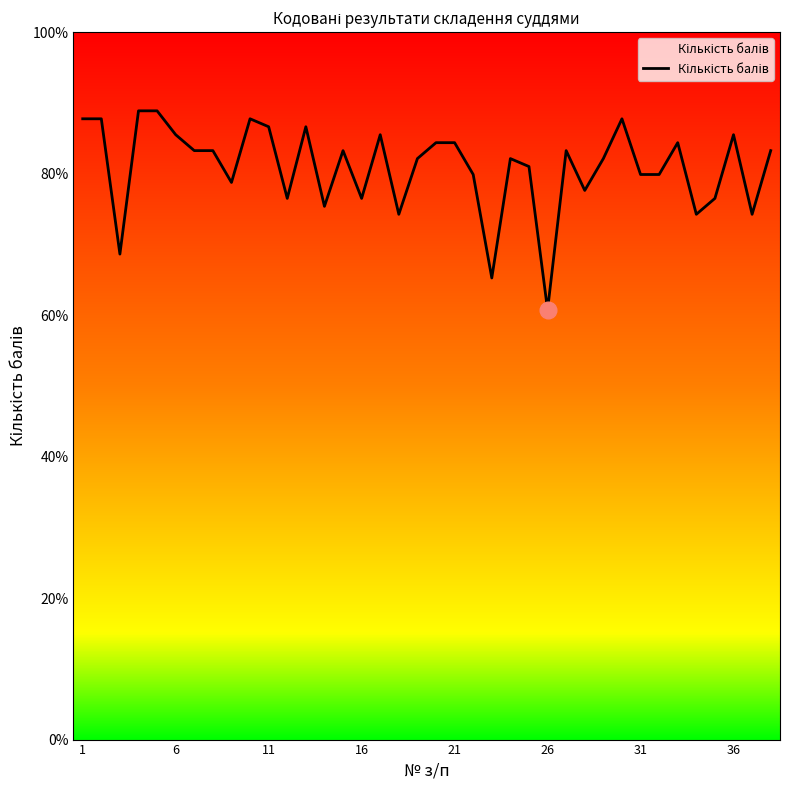

At which label does the data first exceed 83?

1